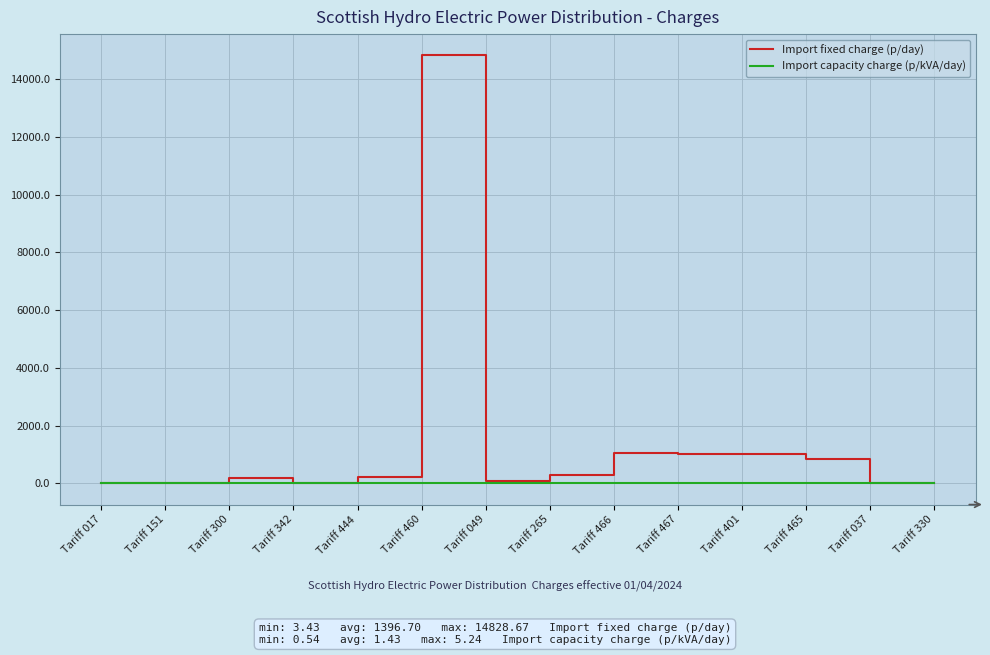

Rank the series by their average value, from highest to lowest.

Import fixed charge (p/day), Import capacity charge (p/kVA/day)